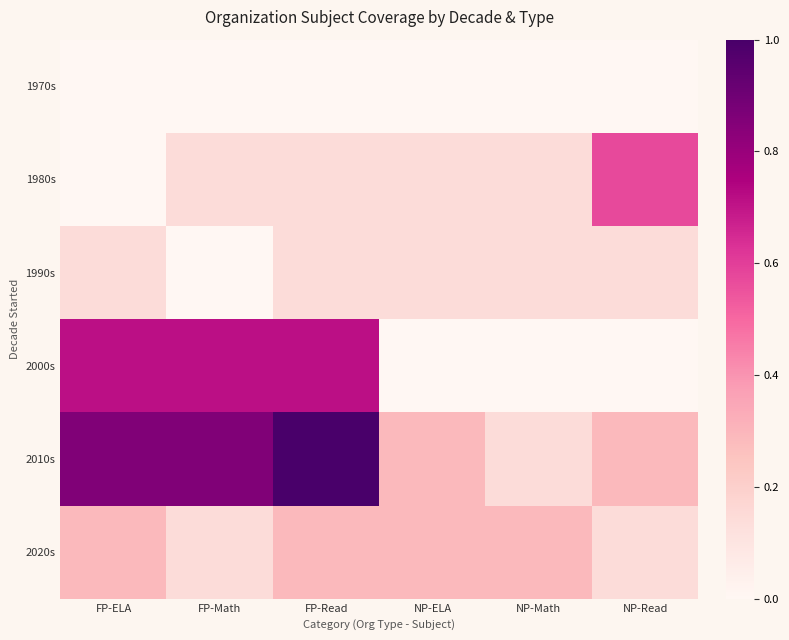

What is the total value across all series at NP-ELA?

0.9